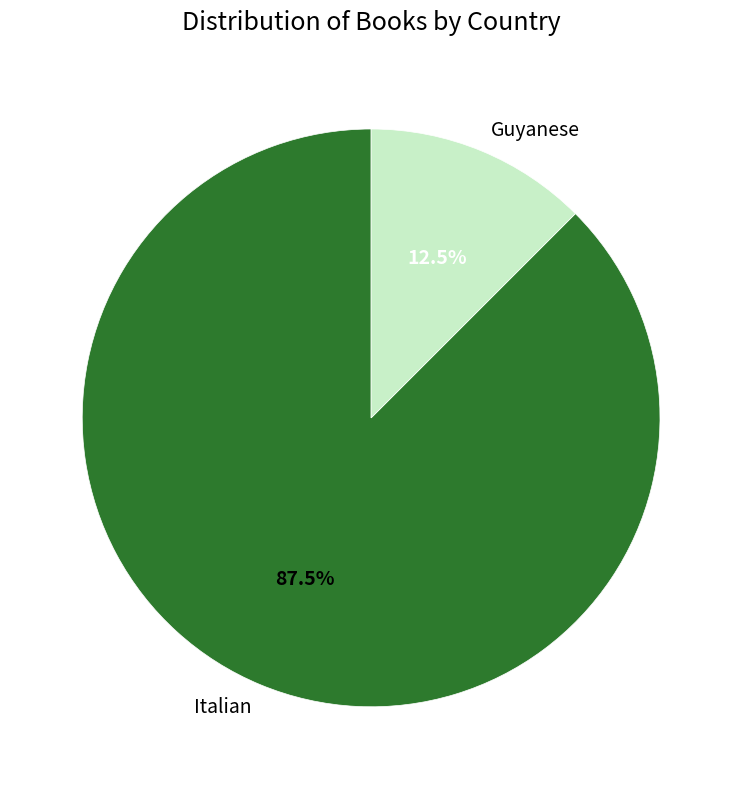

Rank the categories by value from highest to lowest.

Italian, Guyanese